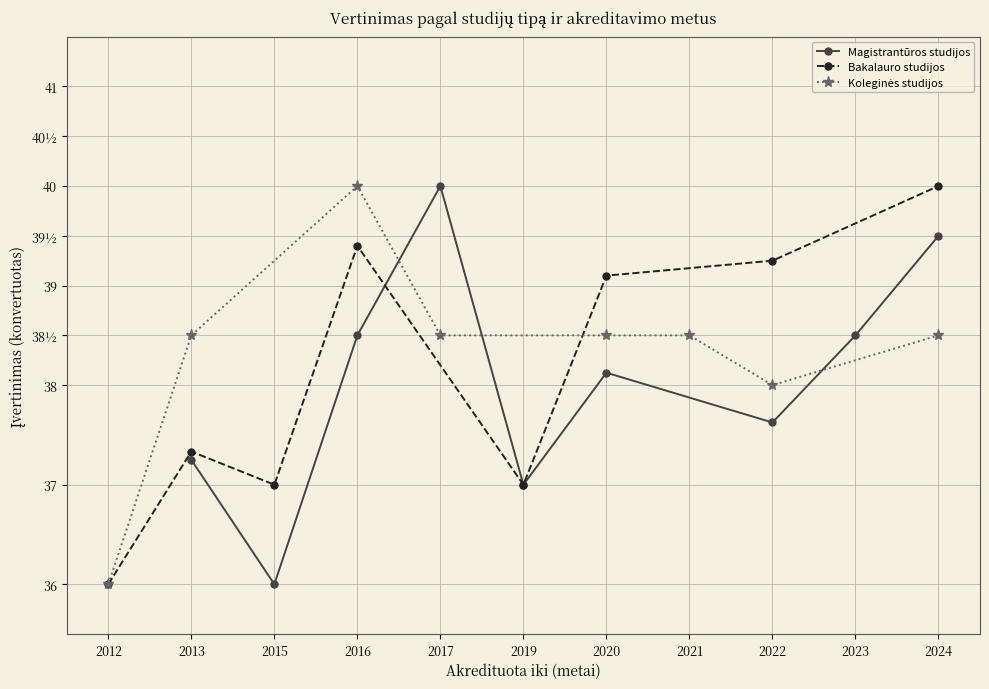

What are all the series names shown in the legend?

Bakalauro studijos, Magistrantūros studijos, Koleginės studijos